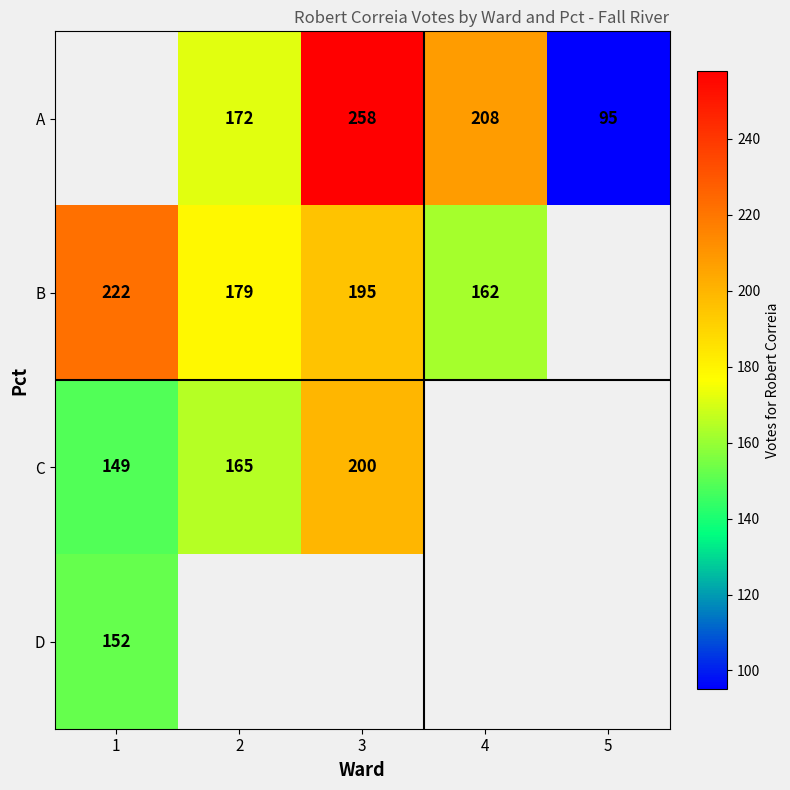

What is the sum of the A values at 4 and 3?

466